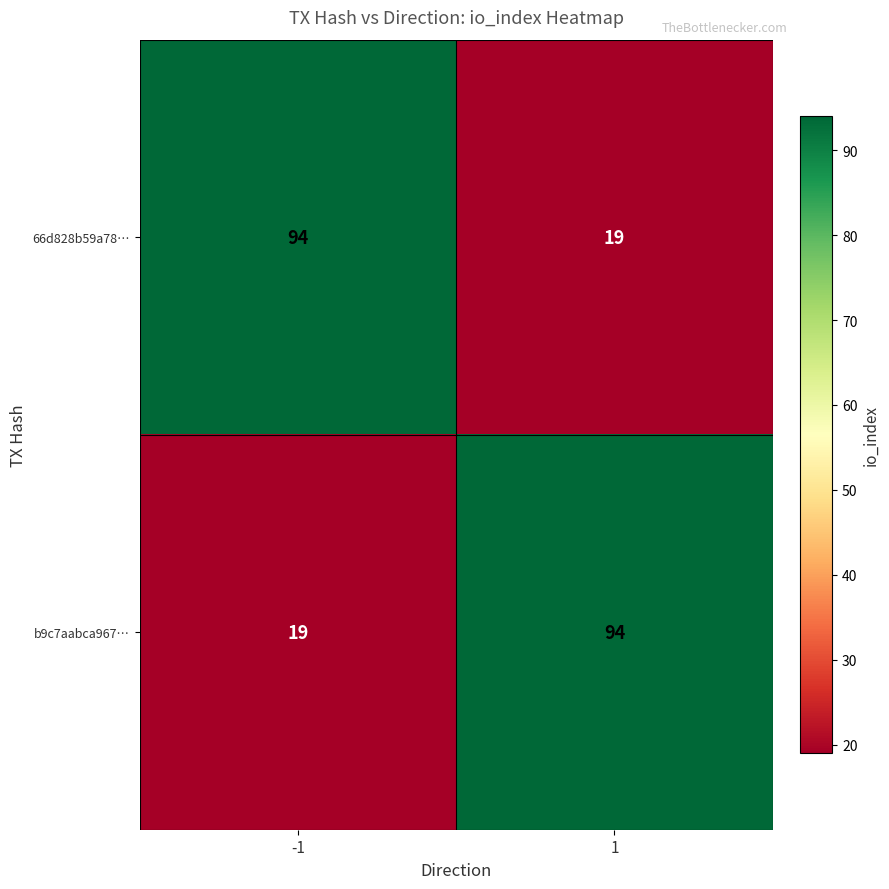

What is the minimum value shown in the chart?

19